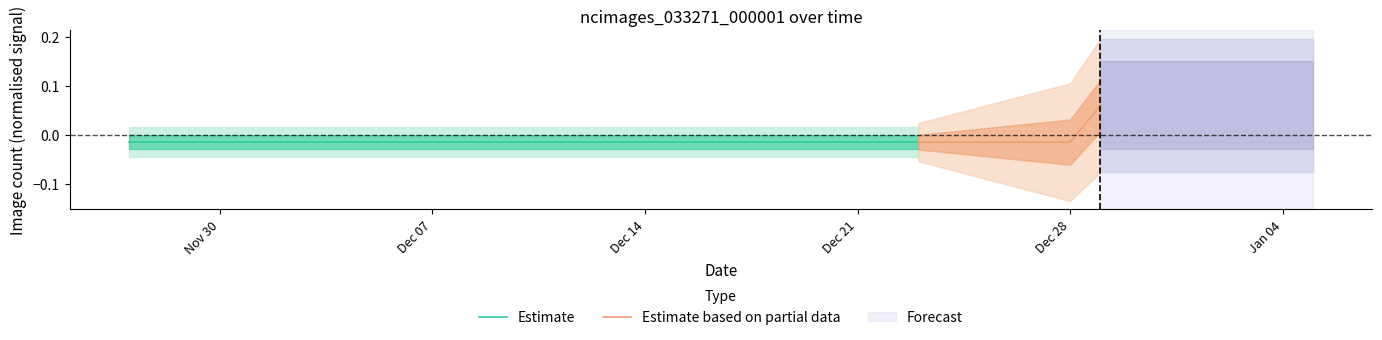

How many categories are shown in the chart?

40